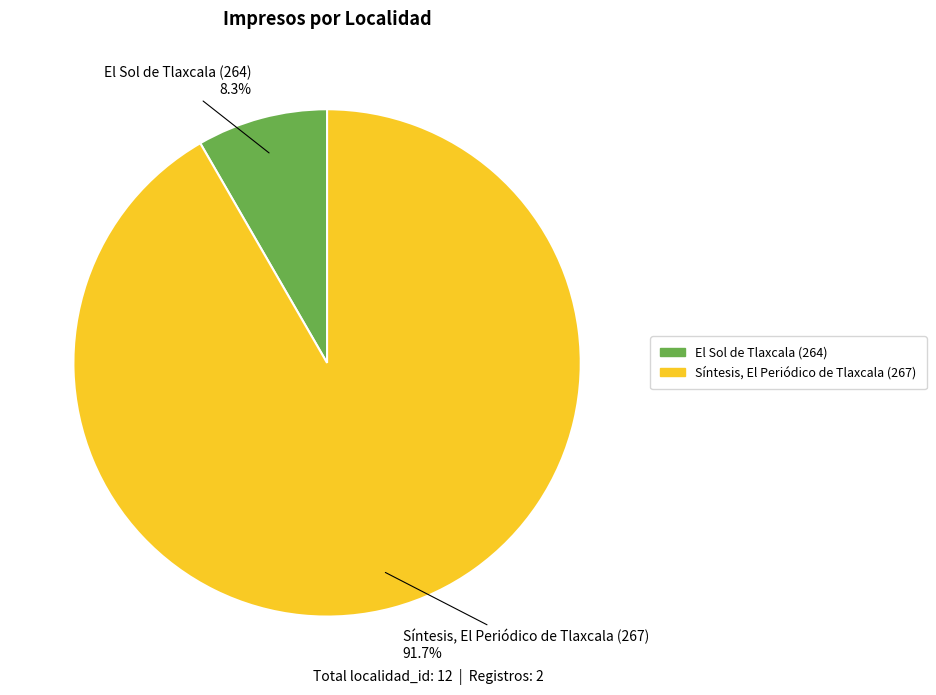

What is the ratio of the value at Síntesis, El Periódico de Tlaxcala (267) to the value at El Sol de Tlaxcala (264)?

11.0